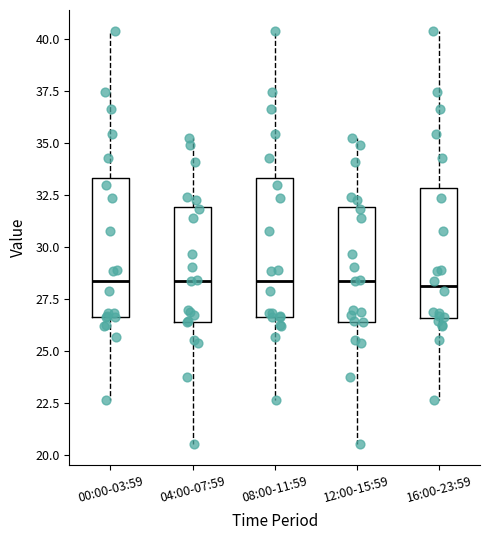

Reading left to right, transcribe this box plot: for each box, give where its median line is, the range the box spans, and where its two whiskers end, as read against the y-axis. The values are not printed on the chart, so give them approximately, as read against the axis.

00:00-03:59: median 28.5, box 26.5 to 33.5, whiskers 22.5 to 40.5
04:00-07:59: median 28.5, box 26.5 to 32.0, whiskers 20.5 to 35.0
08:00-11:59: median 28.5, box 26.5 to 33.5, whiskers 22.5 to 40.5
12:00-15:59: median 28.5, box 26.5 to 32.0, whiskers 20.5 to 35.0
16:00-23:59: median 28.0, box 26.5 to 33.0, whiskers 22.5 to 40.5